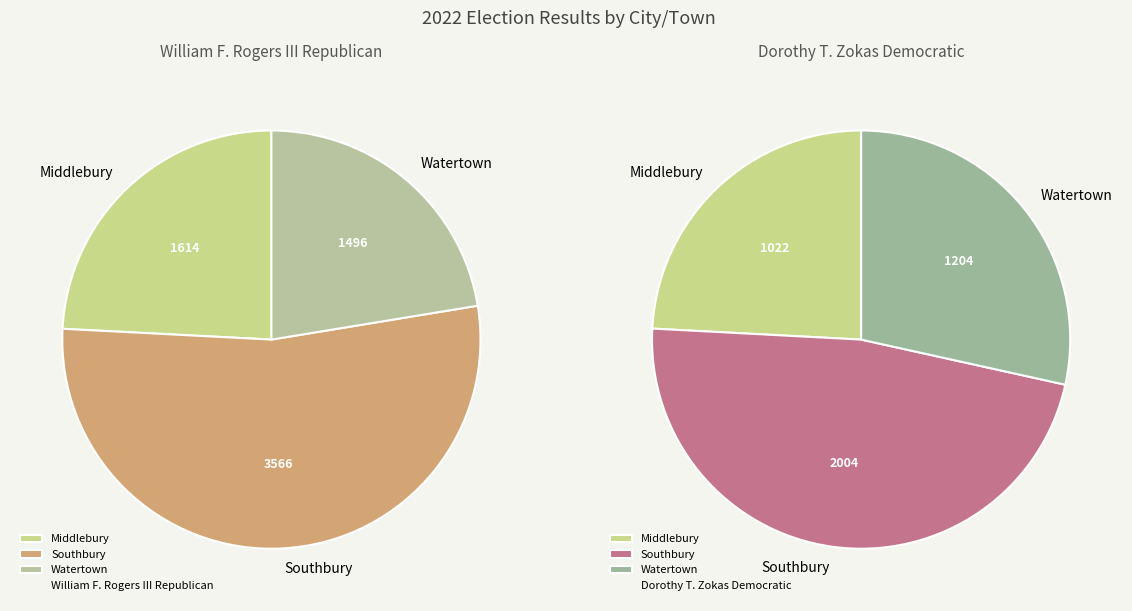

To the nearest percent, what is the combined percentage of Middlebury and Southbury?

72%